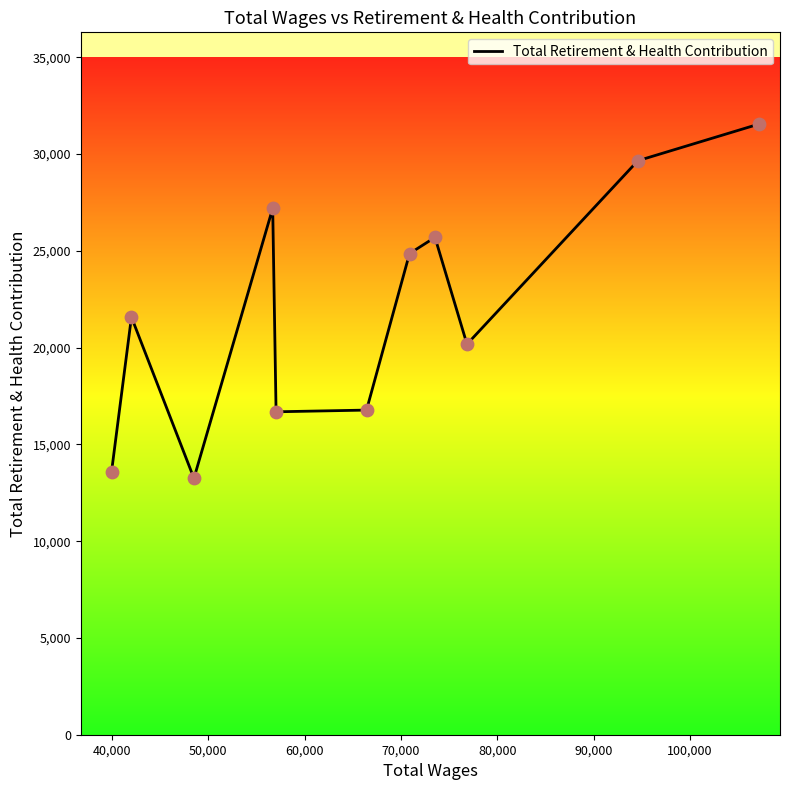

What is the smallest value displayed?

13250